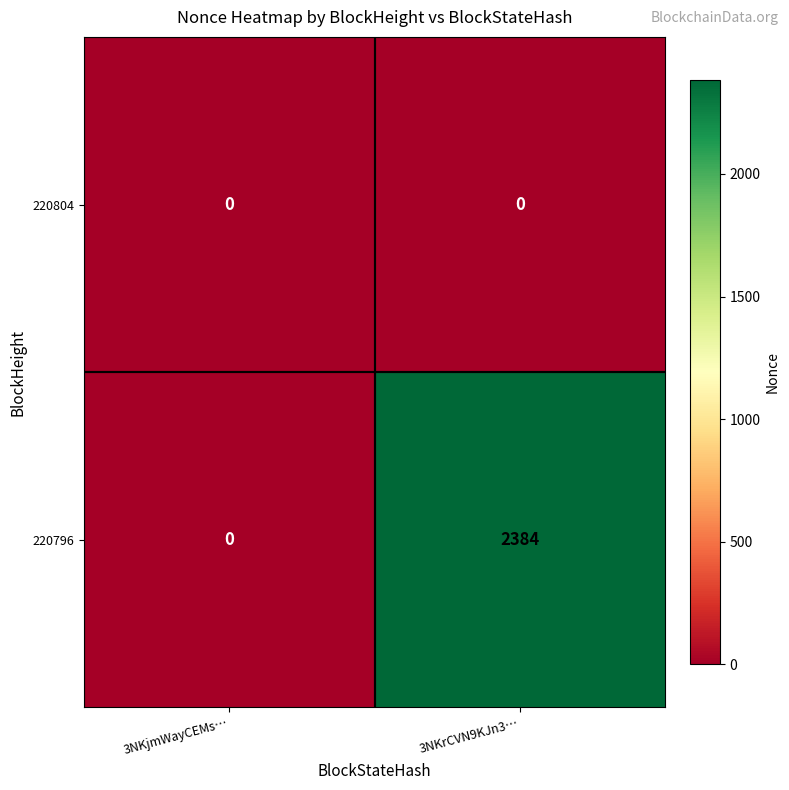

At which category is the sum across all series the highest?

3NKrCVN9KJn3…